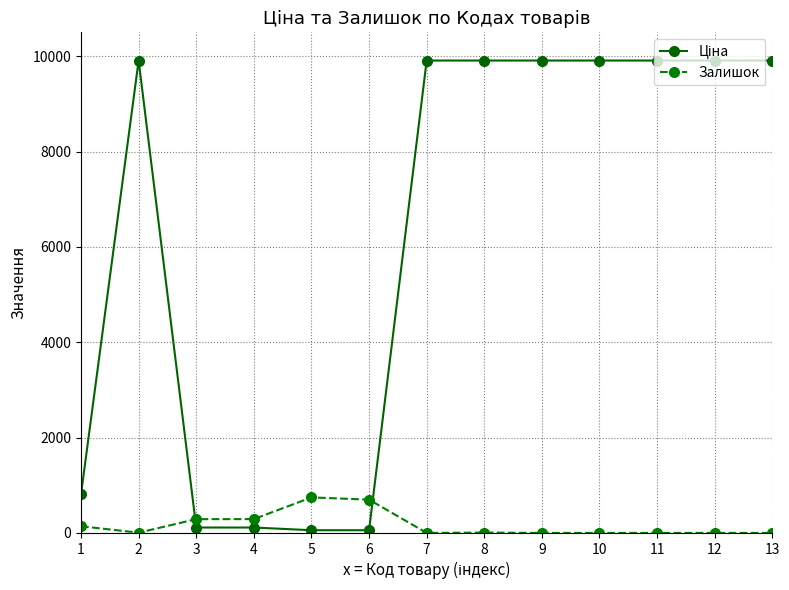

What is the difference between the maximum and second lowest values in the Залишок series?

745.0